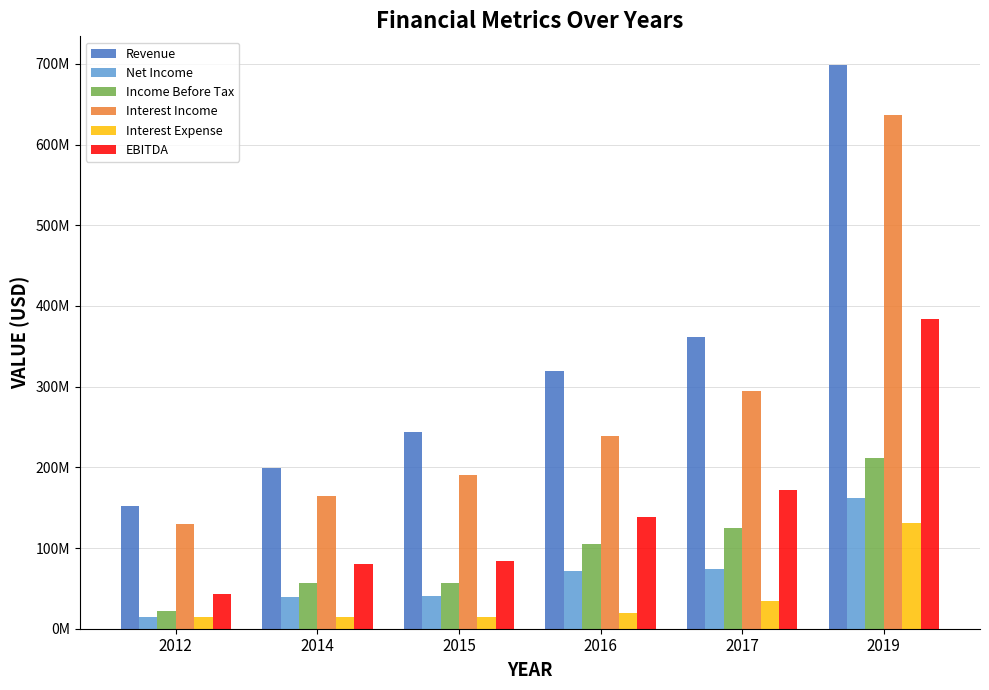

What is the greatest value displayed?

699197000